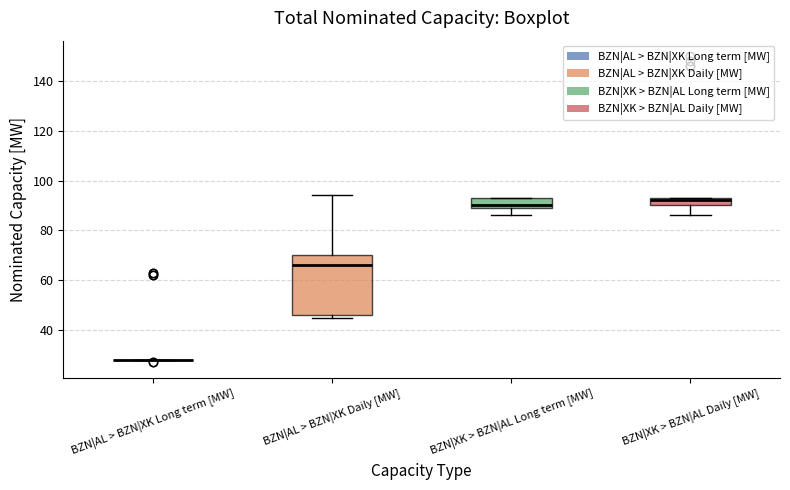

Where does the lower whisker of the box for BZN|XK > BZN|AL Long term [MW] end on the y-axis? The values are not printed on the chart, so give them approximately, as read against the axis.

86